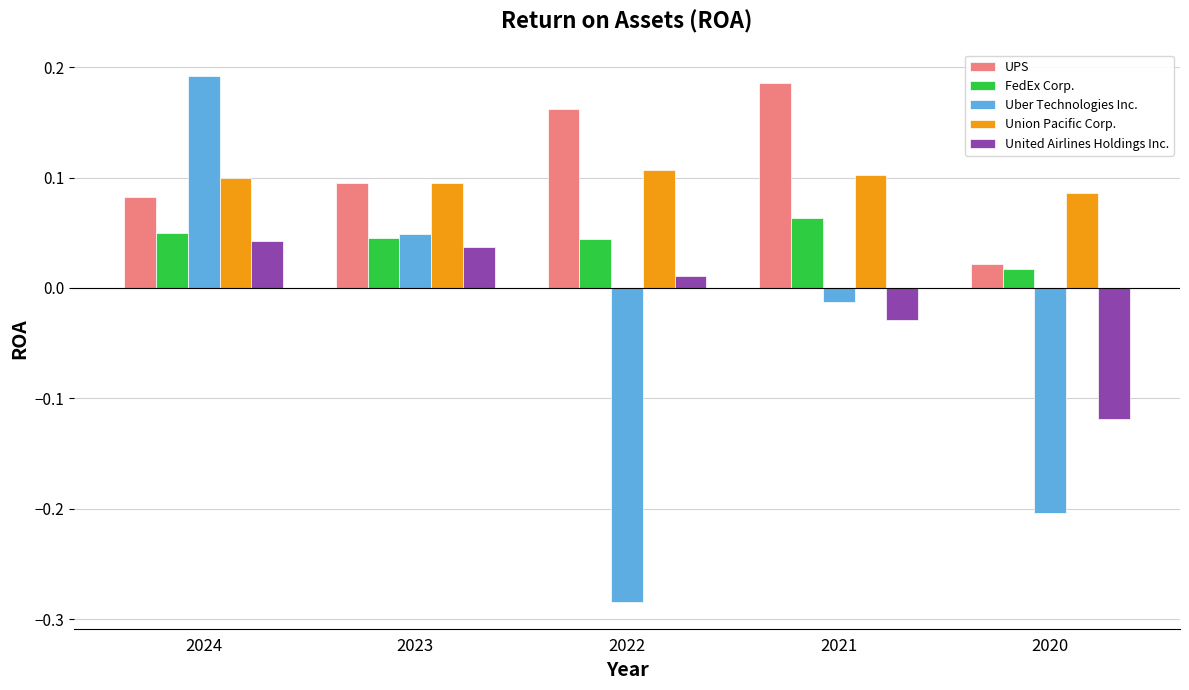

List the series in order of their peak value, lowest first.

United Airlines Holdings Inc., FedEx Corp., Union Pacific Corp., UPS, Uber Technologies Inc.